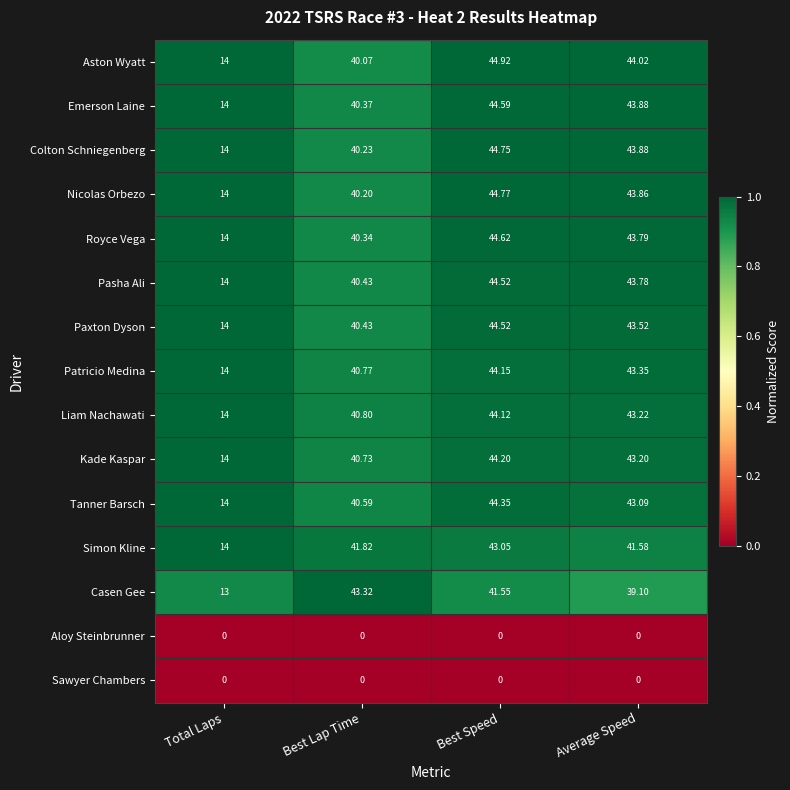

Which series has the largest range (max minus min)?

Aston Wyatt